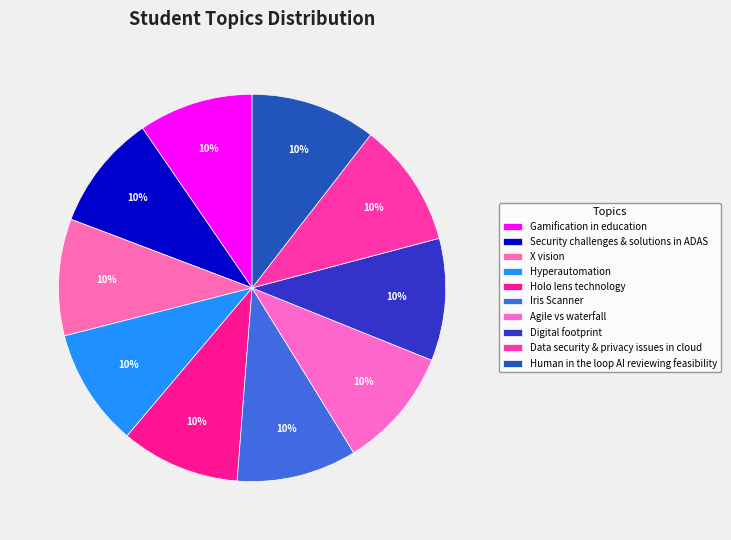

True or false: Security challenges & solutions in ADAS accounts for 10% of the total.

True